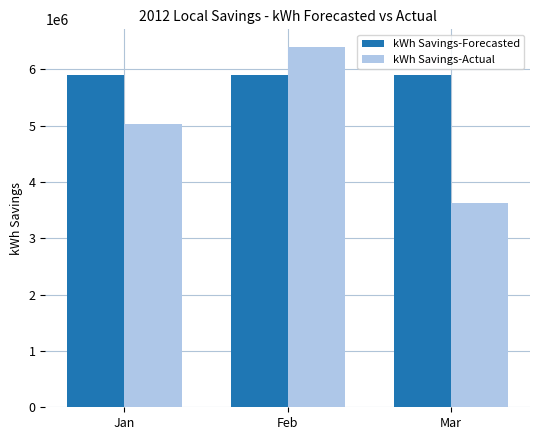

The kWh Savings-Actual series shows 7201969.3 at Jan. True or false?

False